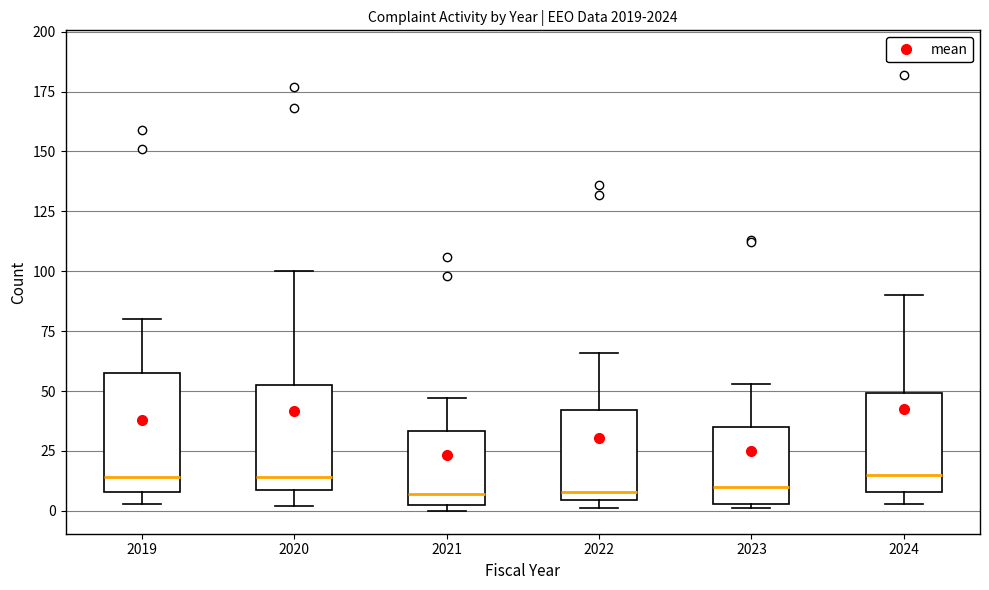

Reading left to right, read every box against the y-axis: the position of its median line, the range the box covers, and the ends of its whiskers. The values are not printed on the chart, so give them approximately, as read against the axis.

2019: median 15, box 10 to 60, whiskers 5 to 80
2020: median 15, box 10 to 55, whiskers 0 to 100
2021: median 5 (just above the box's lower edge), box 5 to 35, whiskers 0 to 45
2022: median 10, box 5 to 40, whiskers 0 to 65
2023: median 10, box 5 to 35, whiskers 0 to 55
2024: median 15, box 10 to 50, whiskers 5 to 90